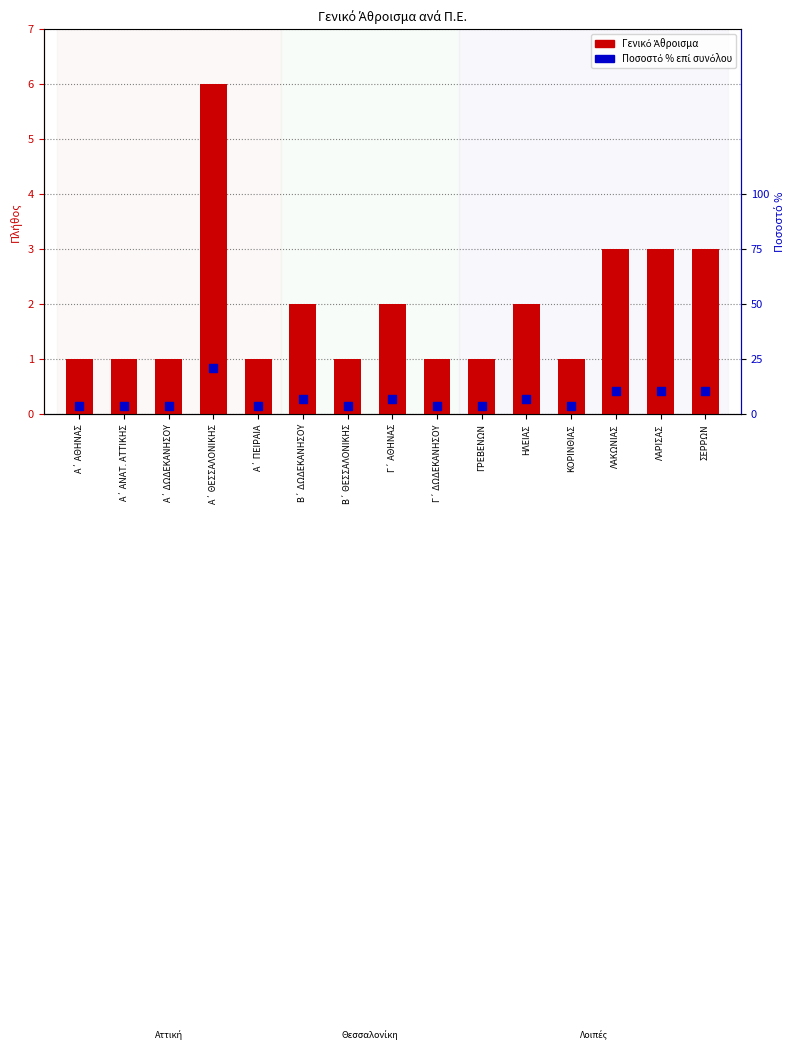

Is the value of Ποσοστό % επί συνόλου at Γ΄ ΑΘΗΝΑΣ greater than the value of Γενικό Άθροισμα at Γ΄ ΔΩΔΕΚΑΝΗΣΟΥ?

Yes